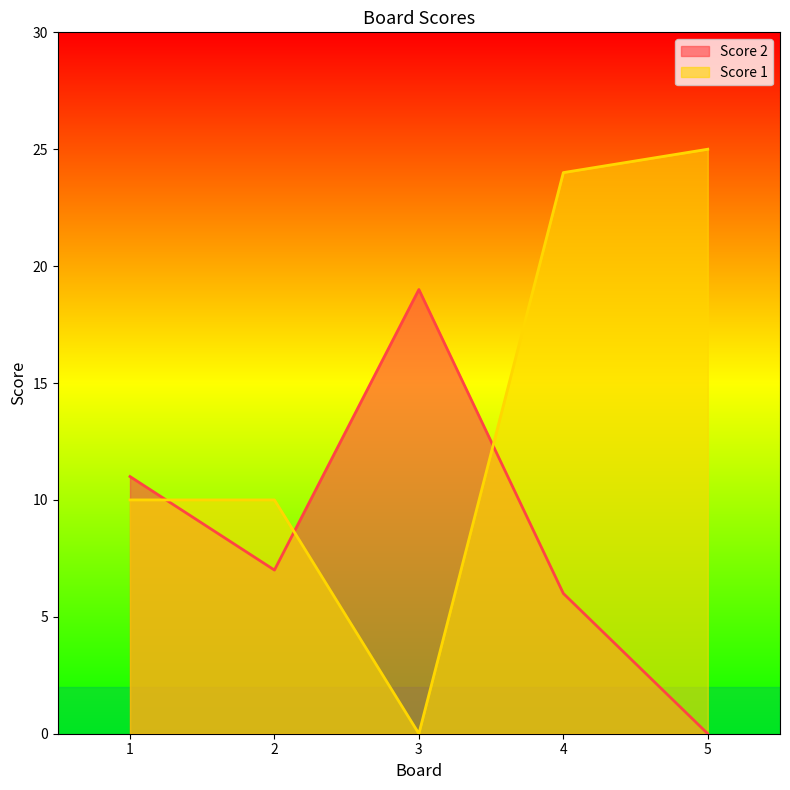

What is the average value of the Score 2 series?

9